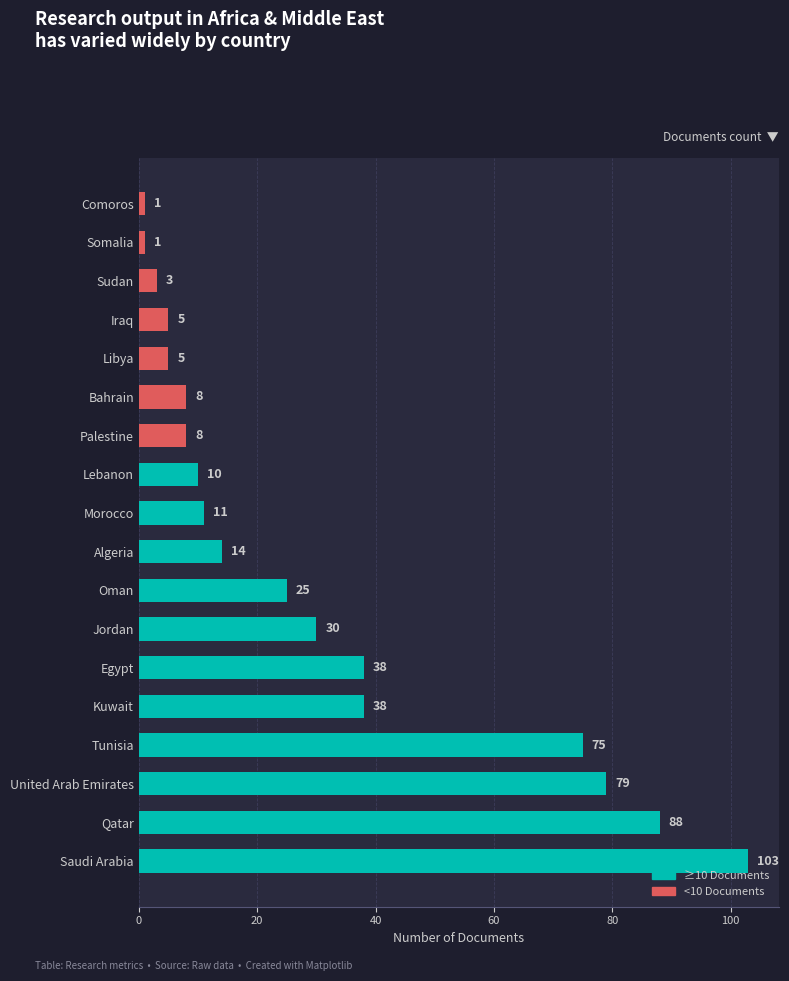

The value at Bahrain is 4. True or false?

False